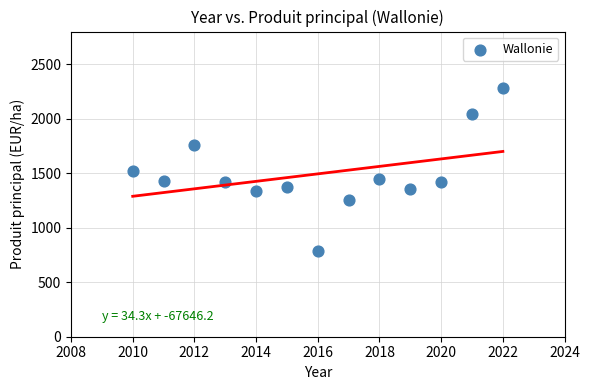

What is the range of Y values (max minus min)?

1496.0